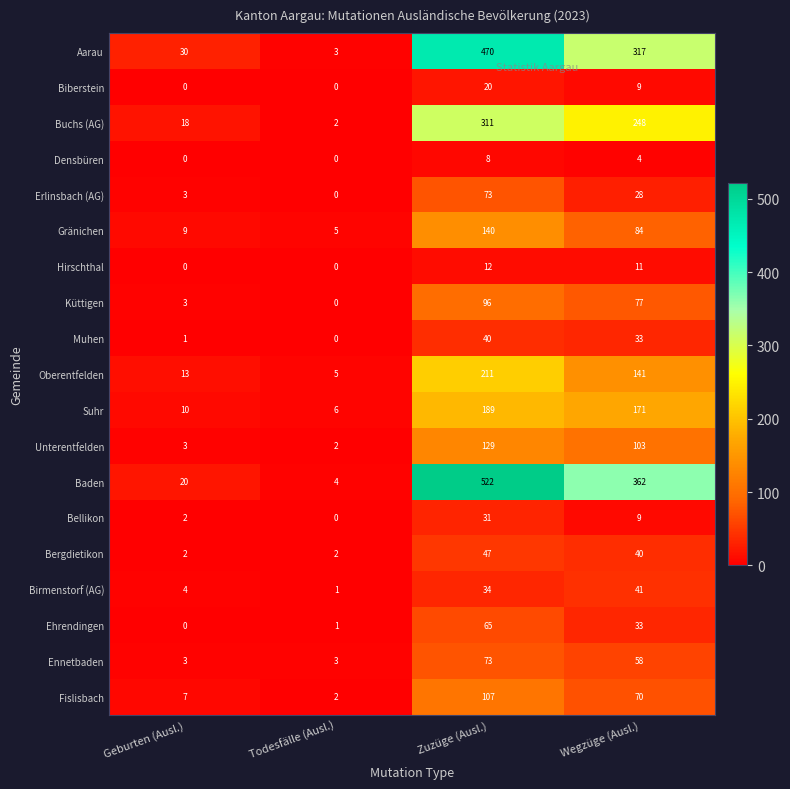

What is the highest value of the Ennetbaden series?

73